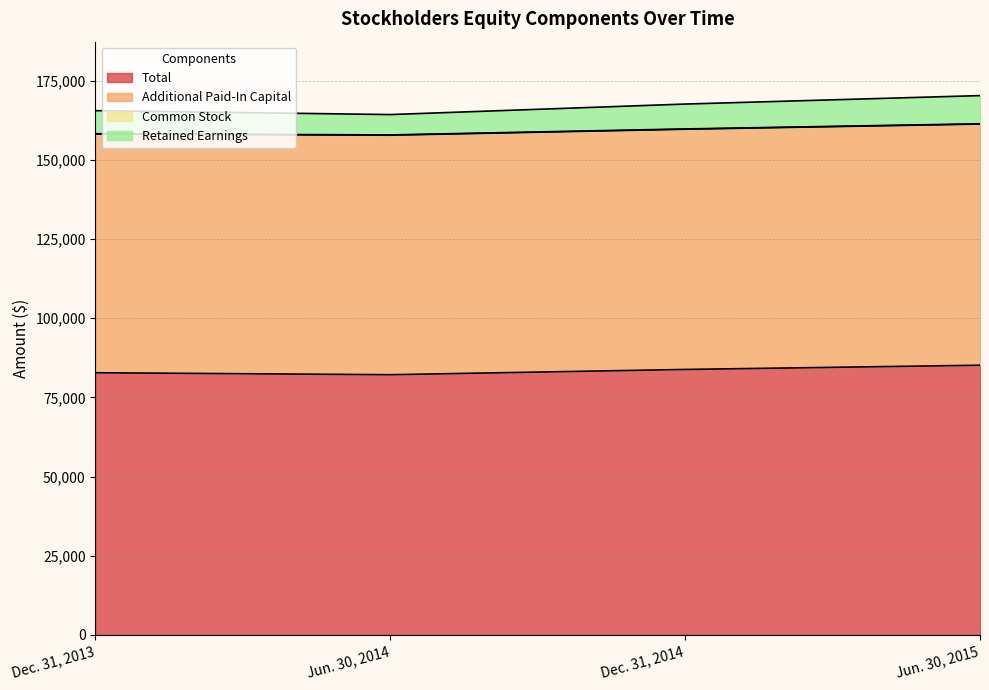

What is the highest value of the Total series?

85145